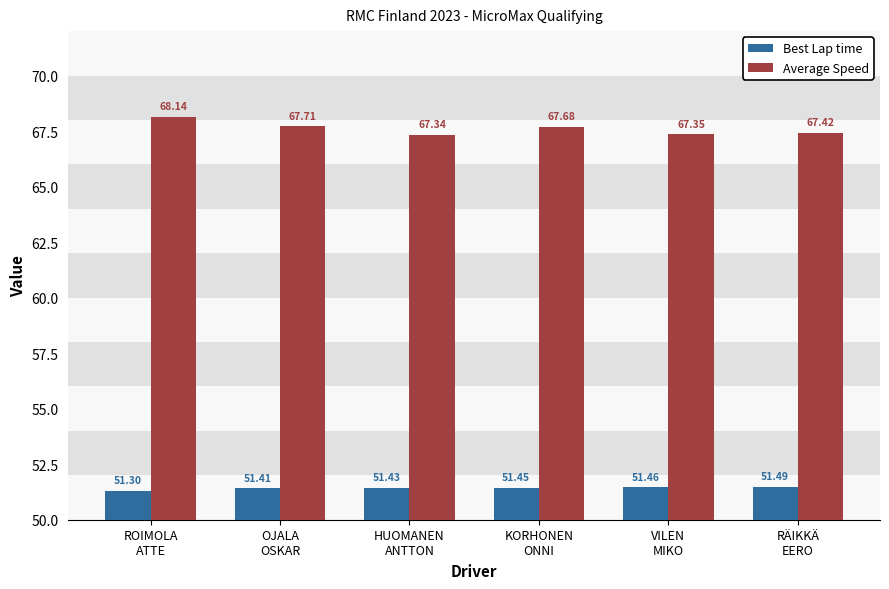

List the series in order of their peak value, lowest first.

Best Lap time, Average Speed